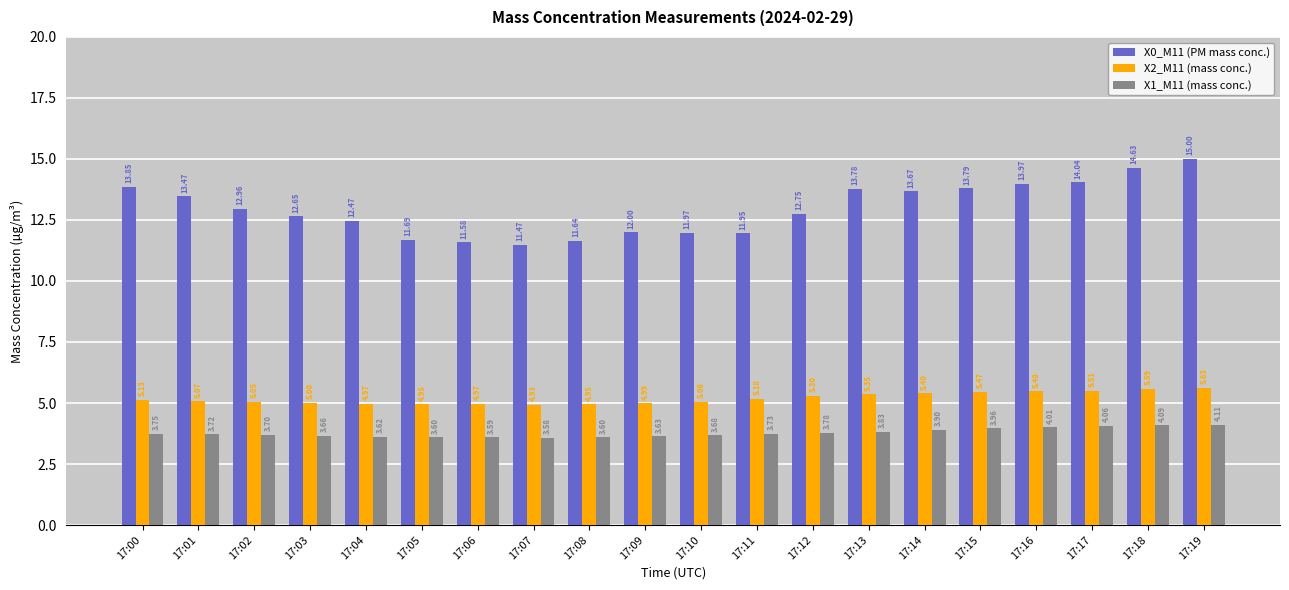

Between 17:17 and 17:18, which series saw the biggest shift?

X0_M11 (PM mass conc.)